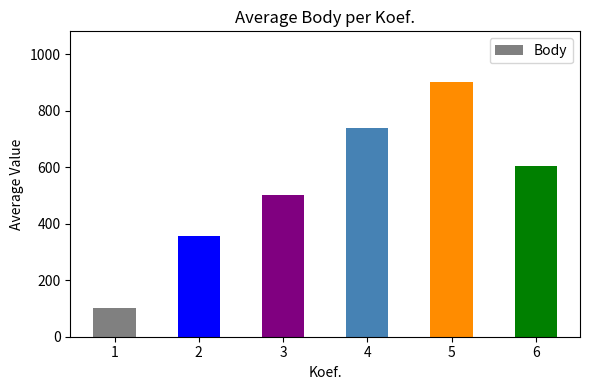

Are the bars horizontal?

No